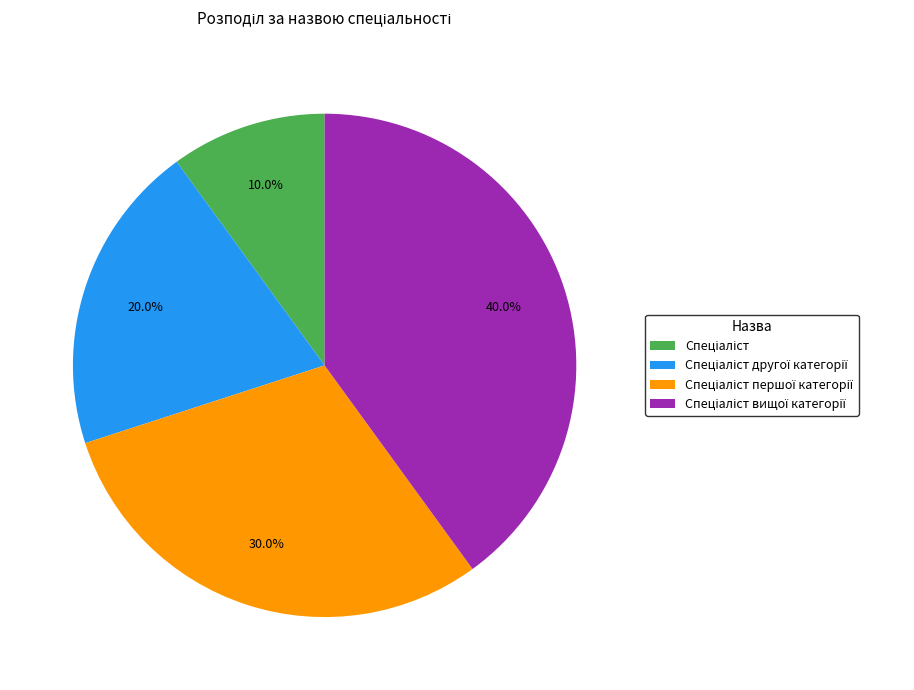

Is there a majority slice in this chart?

No